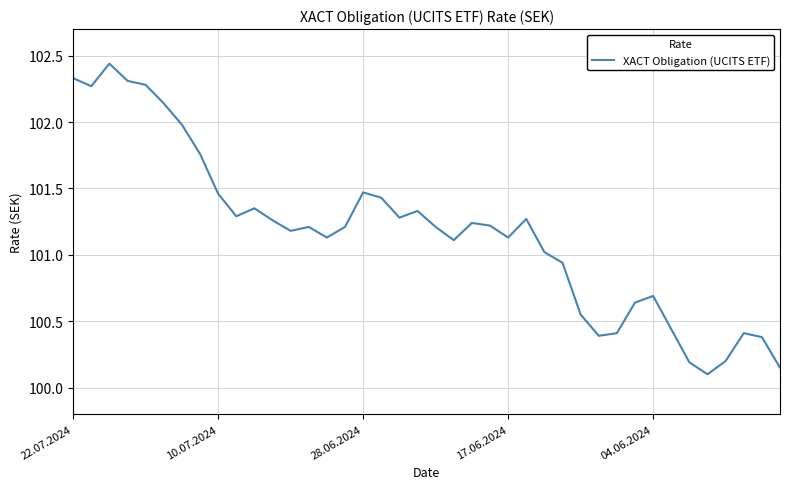

What is the minimum value shown in the chart?

100.1